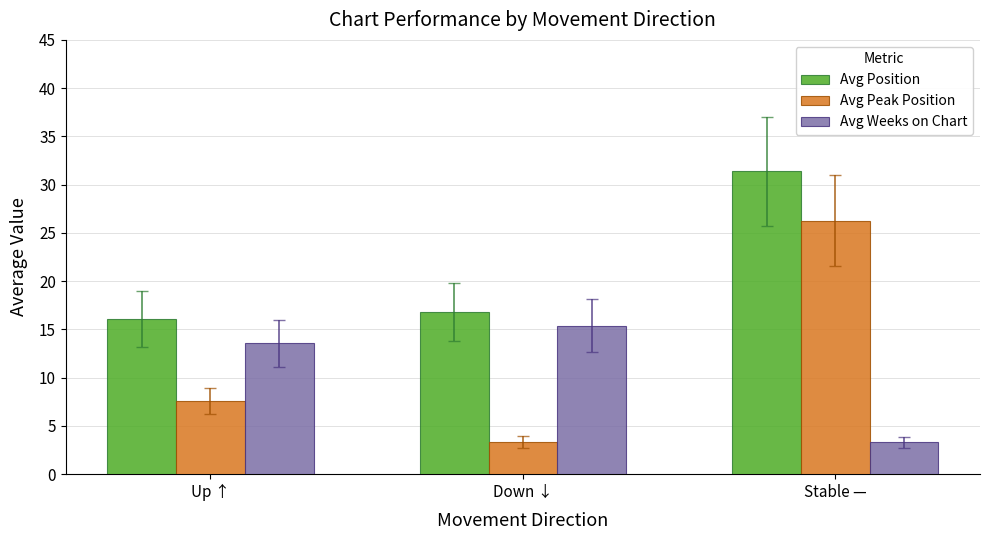

Are the bars horizontal?

No